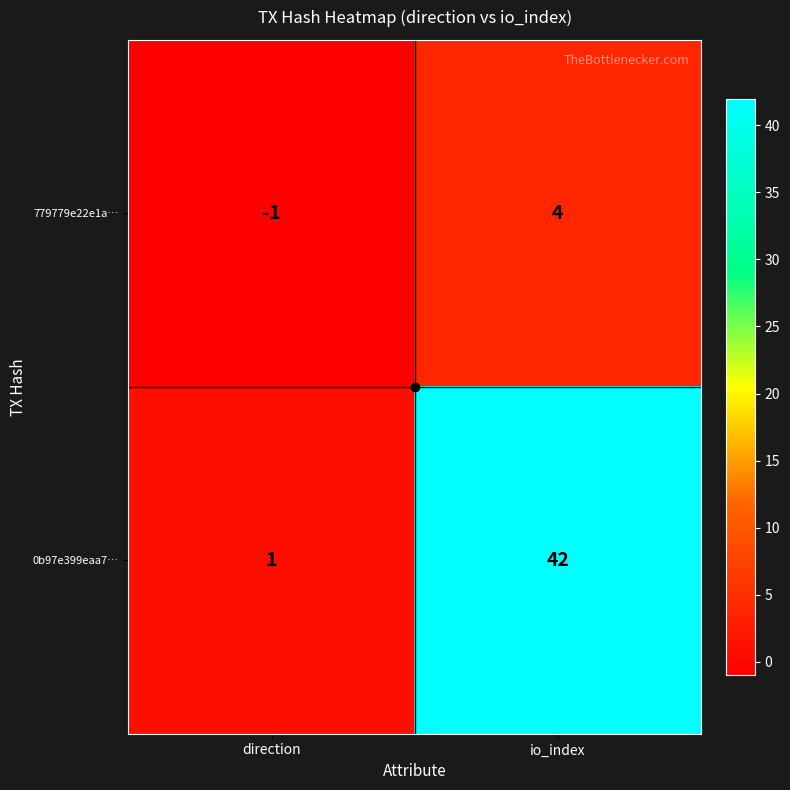

At which category does the chart reach its minimum across all series?

direction